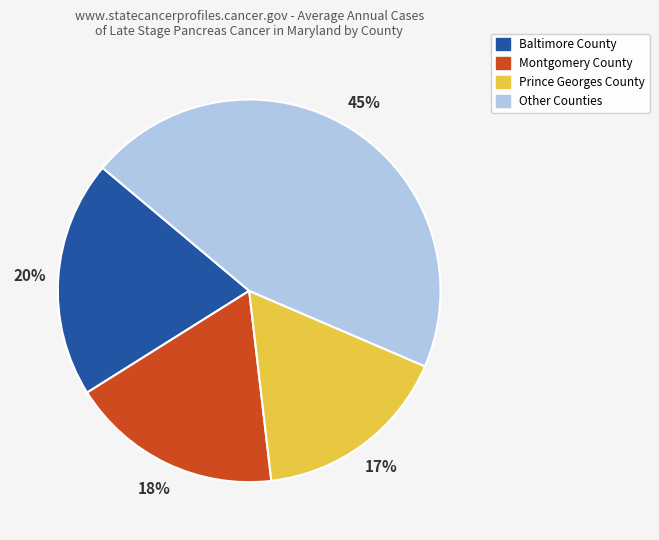

To the nearest percent, what is the average slice percentage?

25%